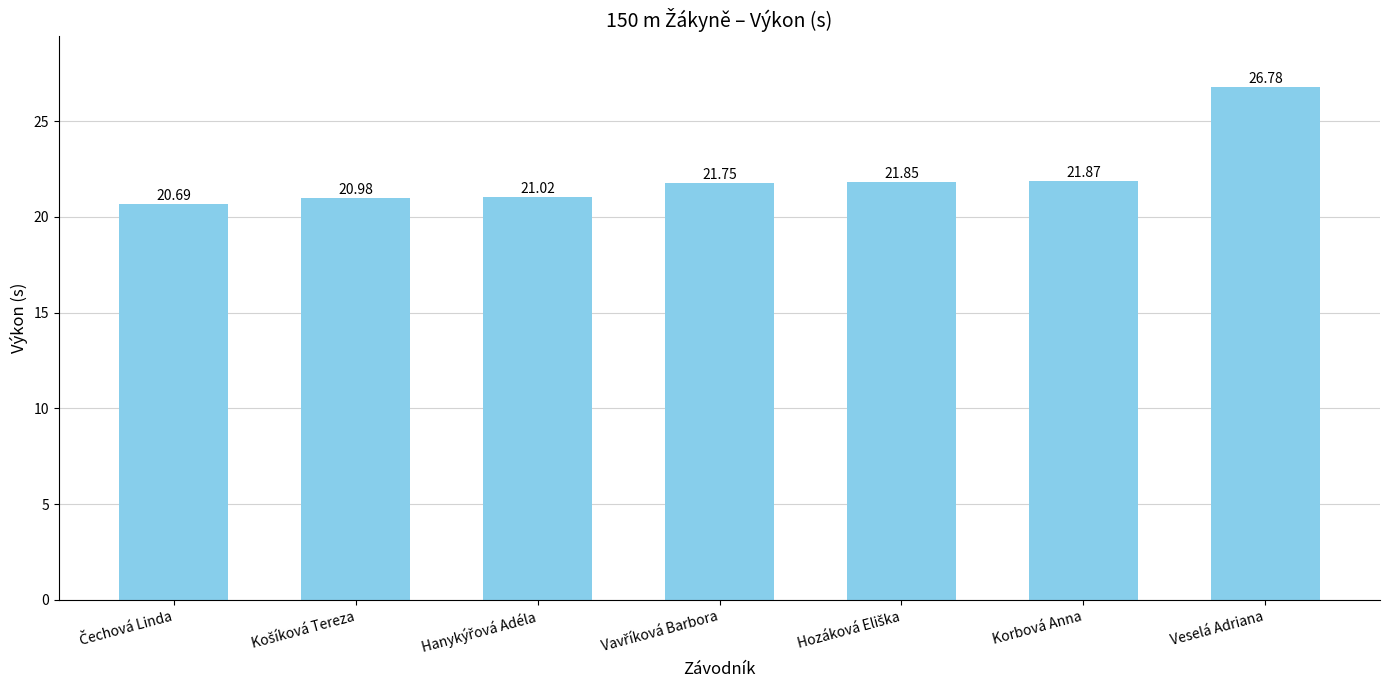

What is the sum of all values?

154.9